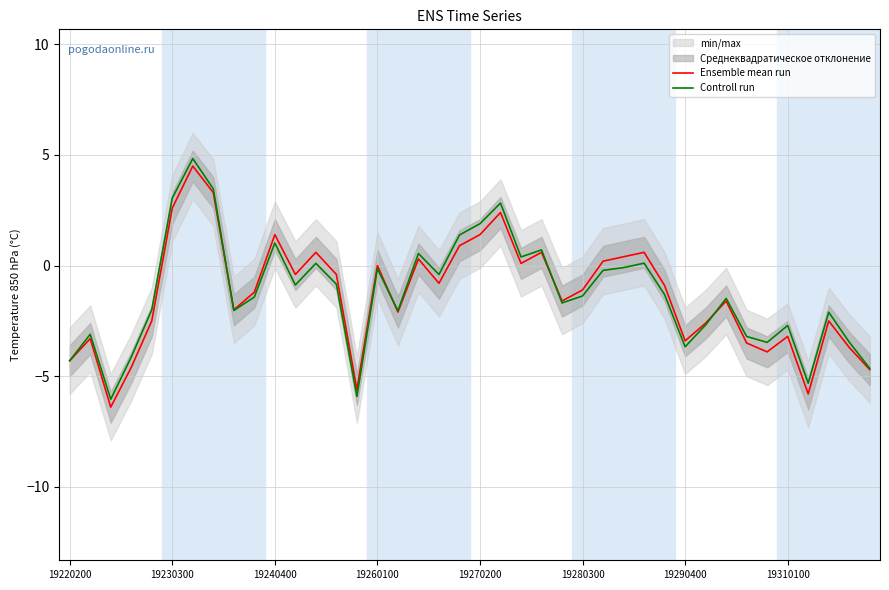

At which label does Controll run first exceed -1?

19230300